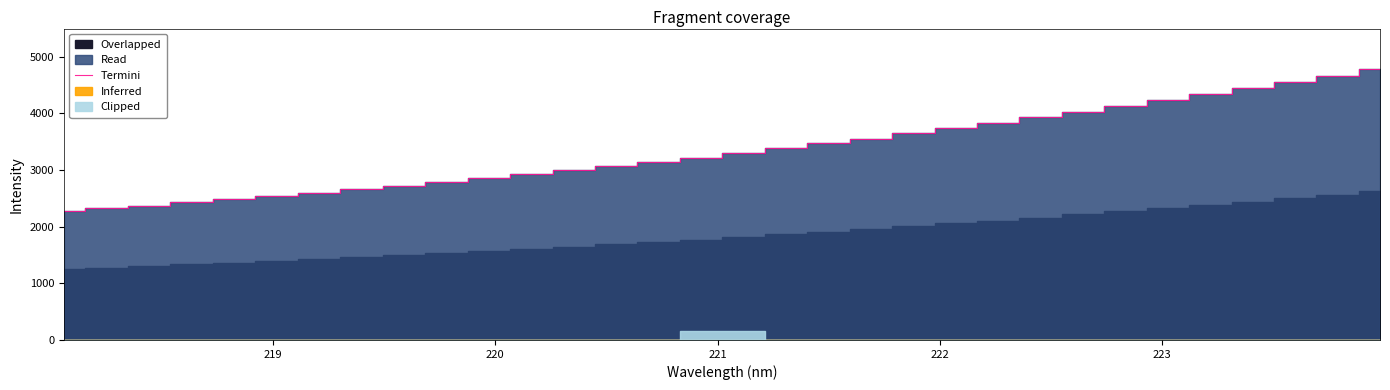

True or false: there are more than 0 points higher than both neighbors.

False